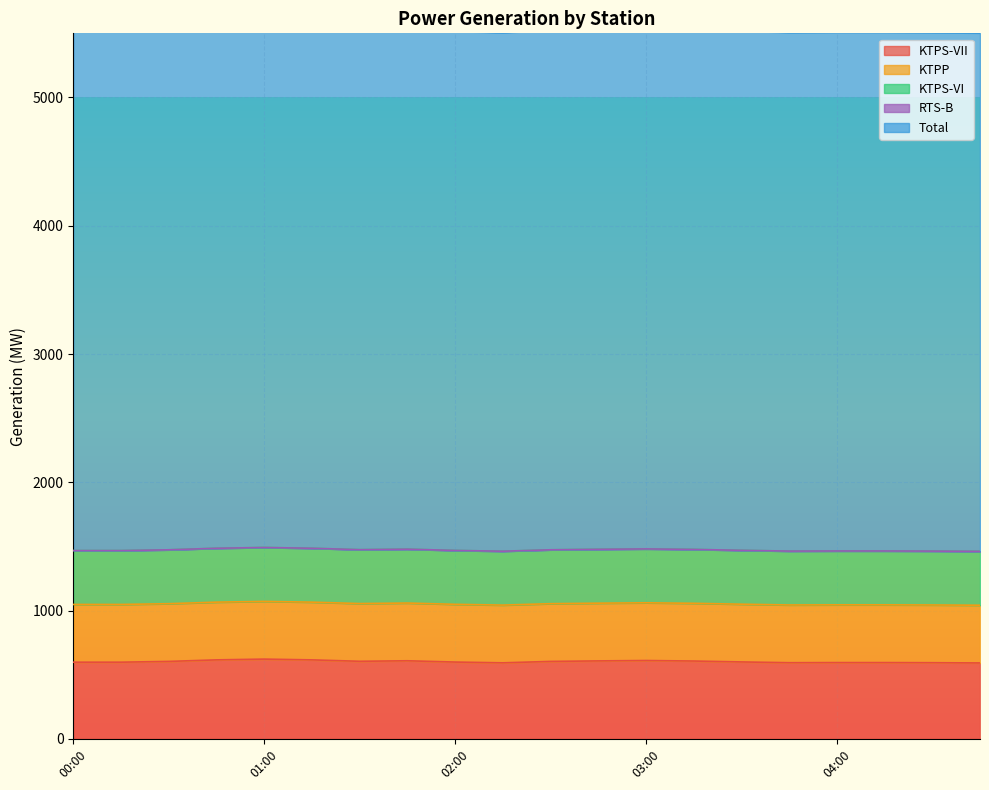

What are all the series names shown in the legend?

KTPS-VII, KTPP, KTPS-VI, RTS-B, Total